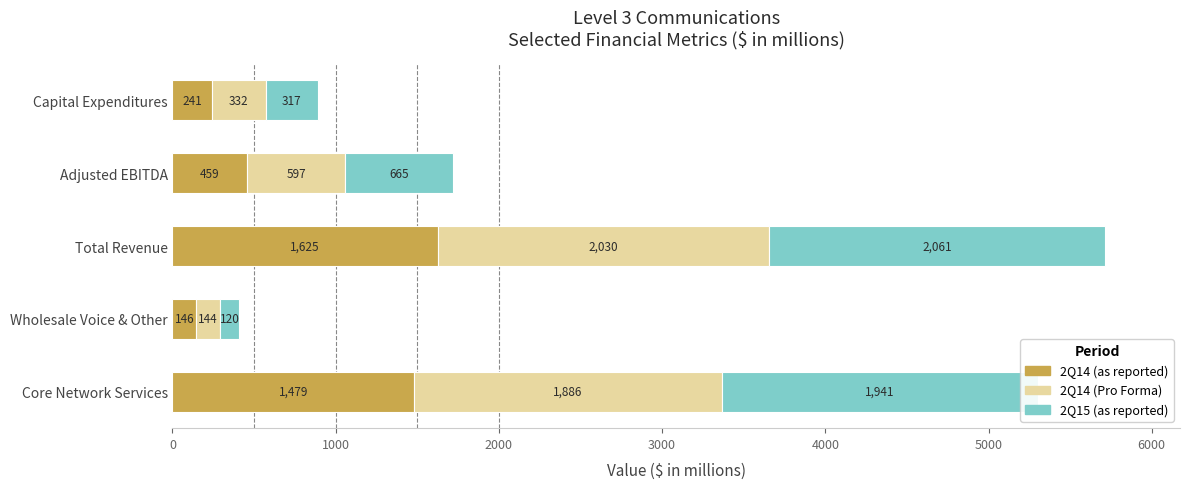

What is the total value across all series at Capital Expenditures?

890